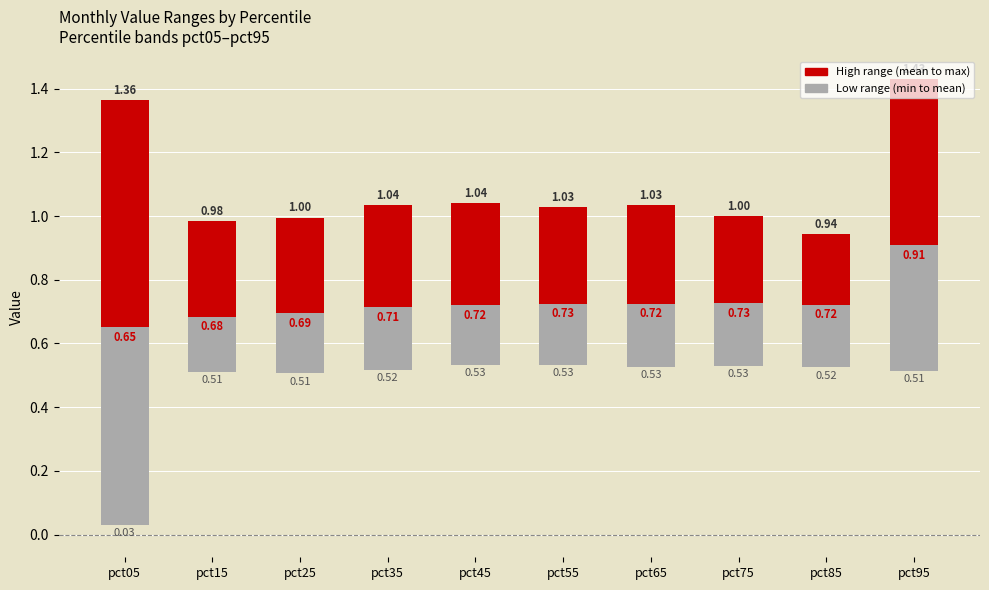

At pct25, list the series in order from smallest to largest.

Low range (min to mean), High range (mean to max)